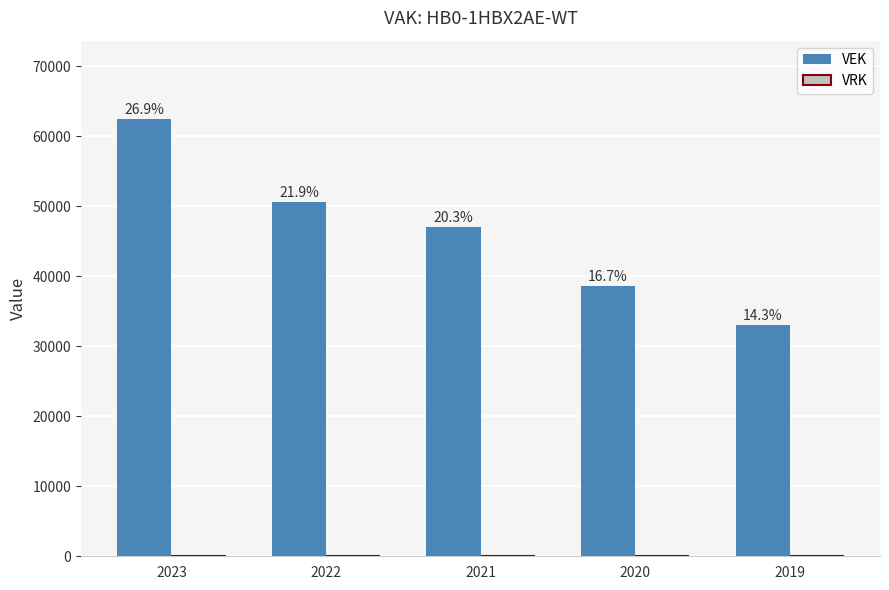

Does the chart contain any negative values?

No